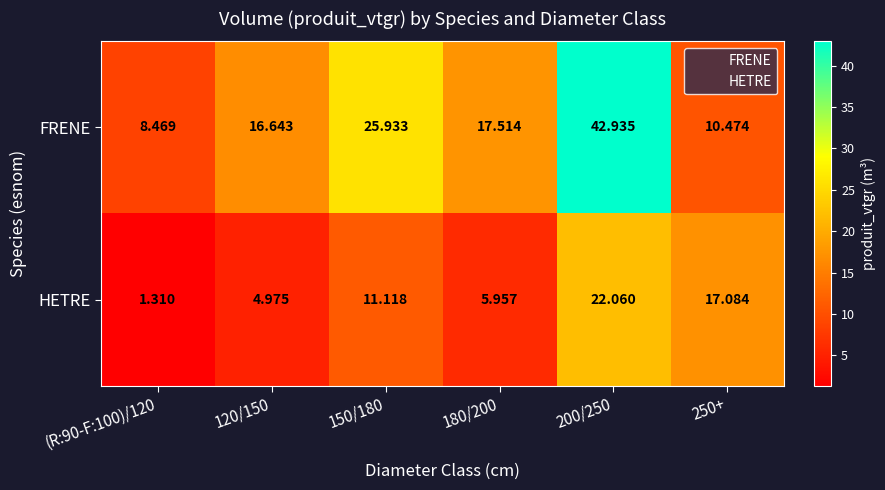

Which series has the widest spread of values?

FRENE